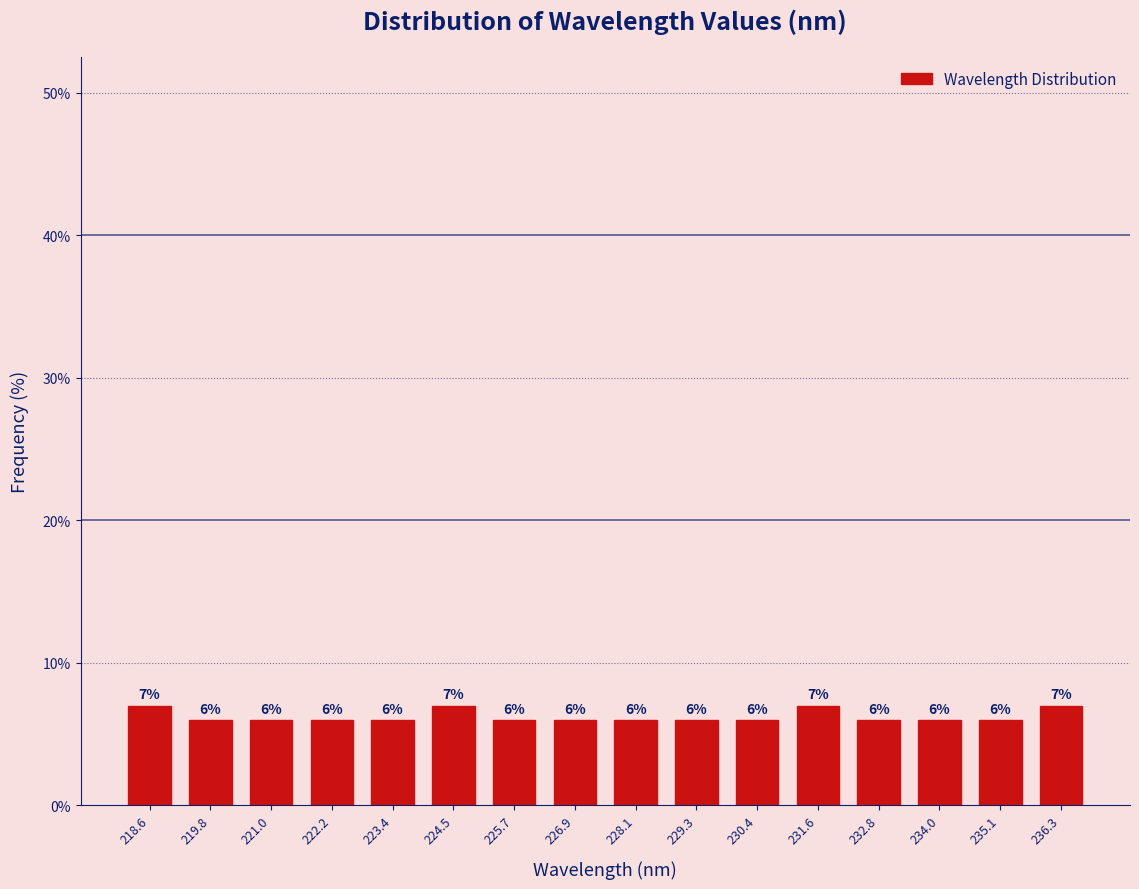

Reading left to right, what are all the values shown in this chart?

218.6=7.0	219.8=6.0	221.0=6.0	222.2=6.0	223.4=6.0	224.5=7.0	225.7=6.0	226.9=6.0	228.1=6.0	229.3=6.0	230.4=6.0	231.6=7.0	232.8=6.0	234.0=6.0	235.1=6.0	236.3=7.0